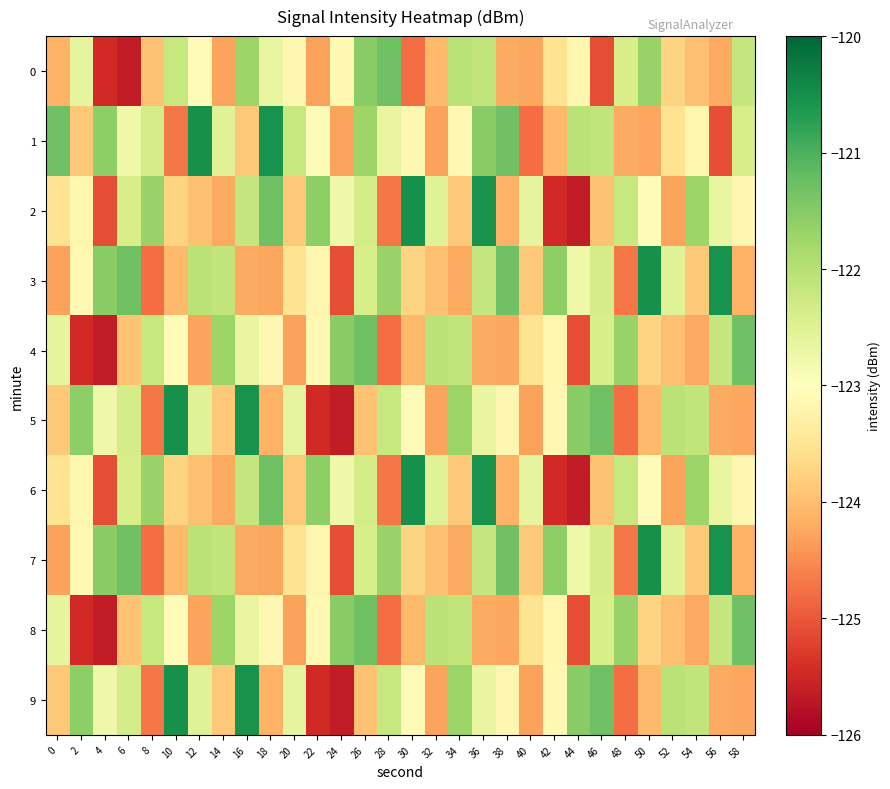

Which category has the lowest value across all series?

6